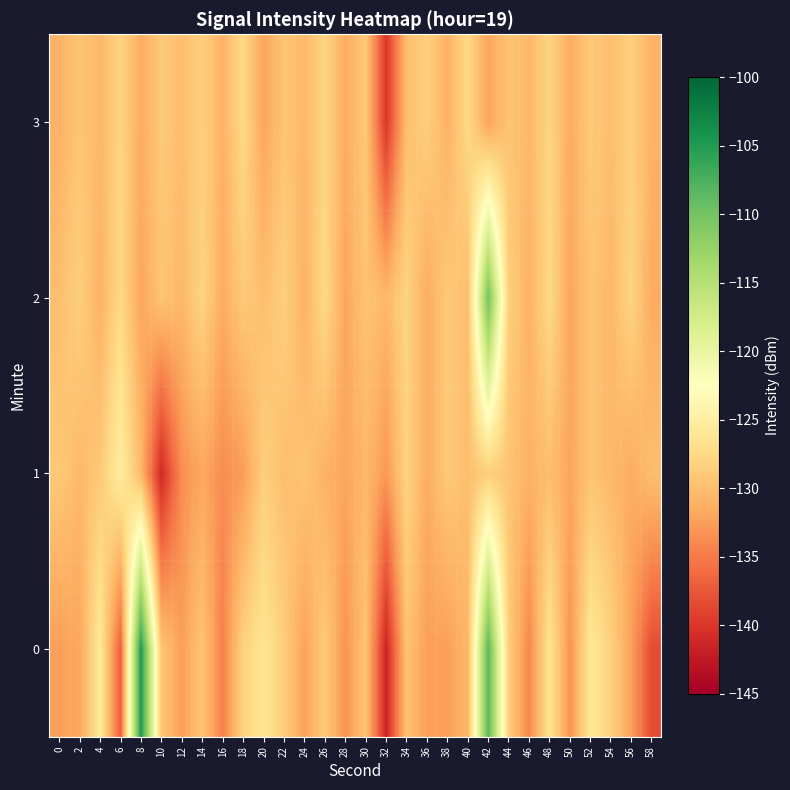

Which category has the highest value across all series?

8